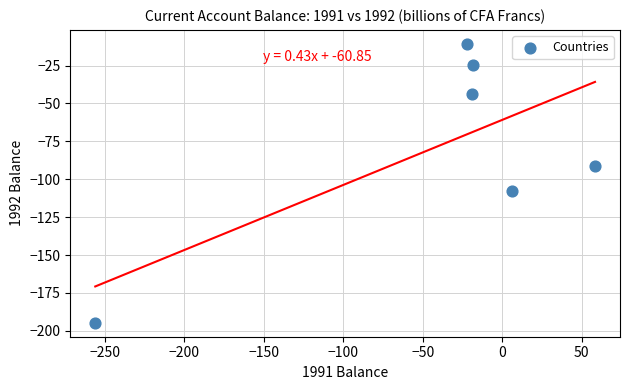

What Y value in the scatter plot is closest to -102?

-107.9